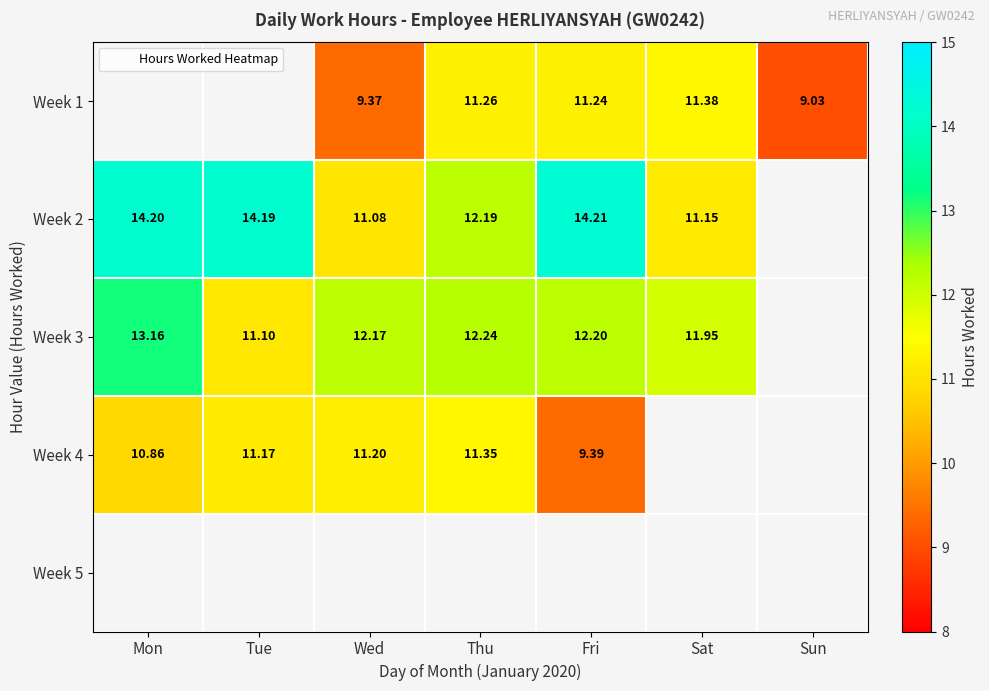

Which series changed the most between Tue and Fri?

Week 4